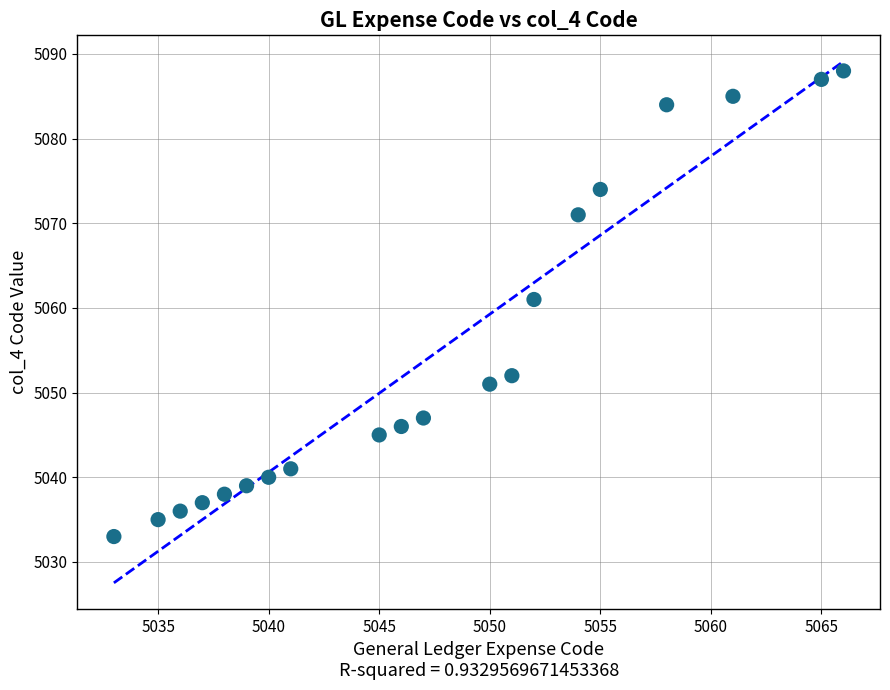

What is the range of X values (max minus min)?

33